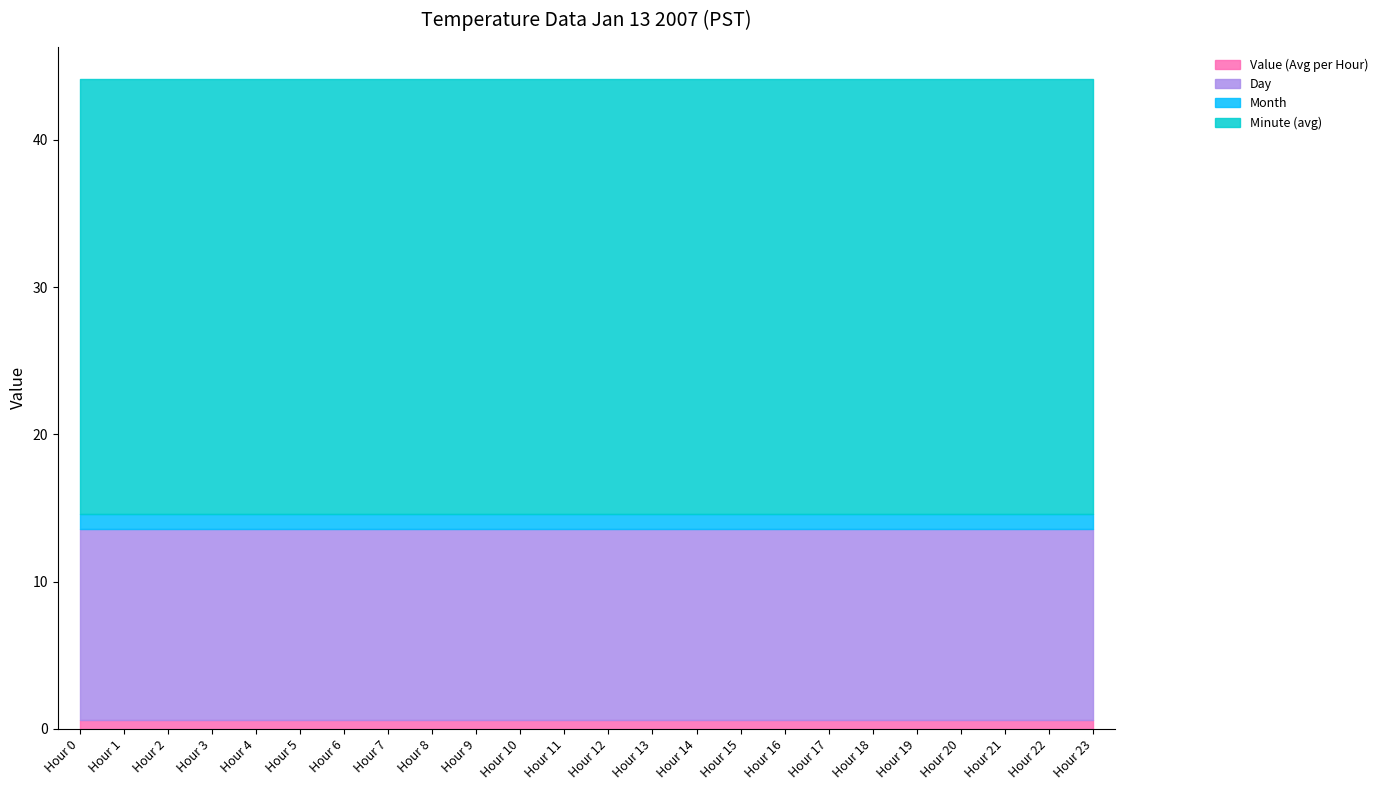

Which has a higher value, Hour 10 or Hour 7?

Hour 10